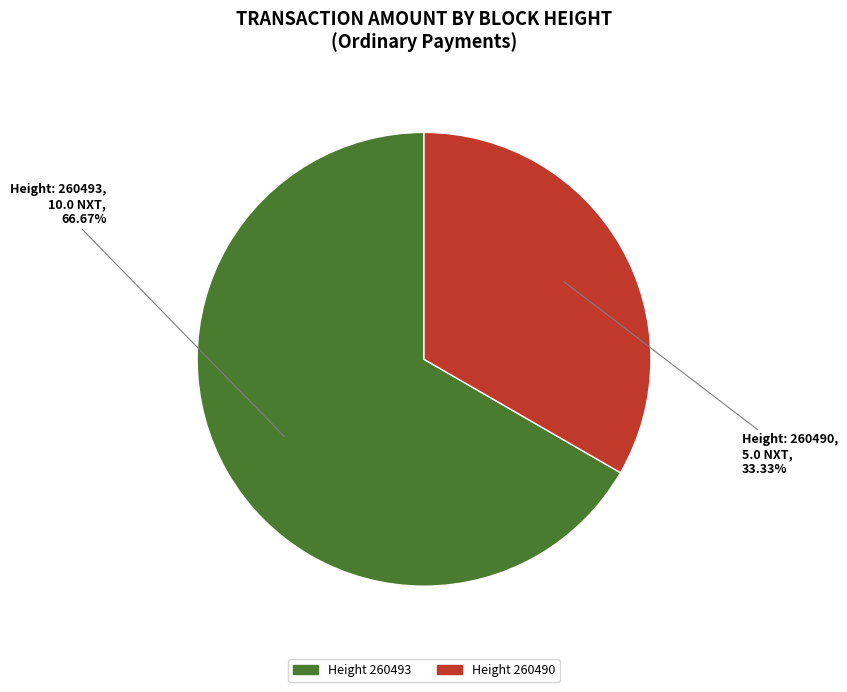

Count the number of slices in the pie.

2